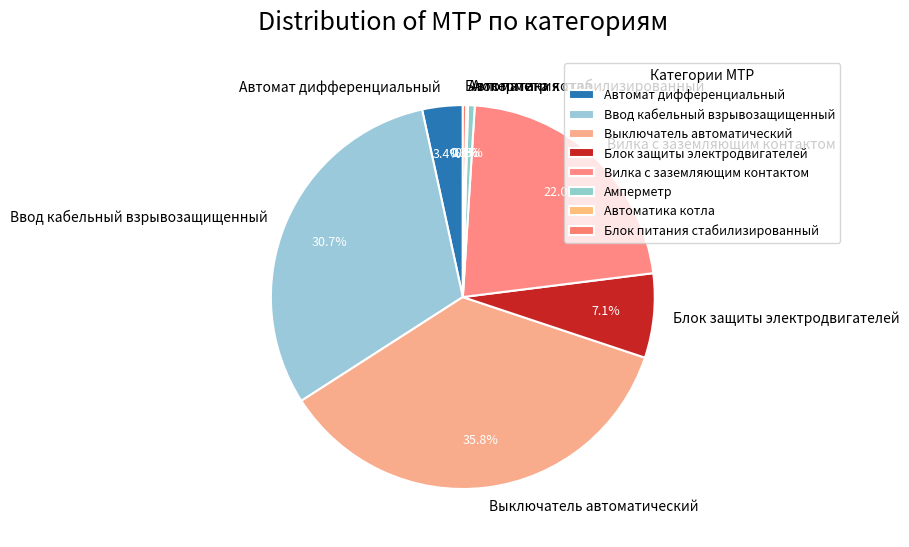

Does any single category account for the majority?

No